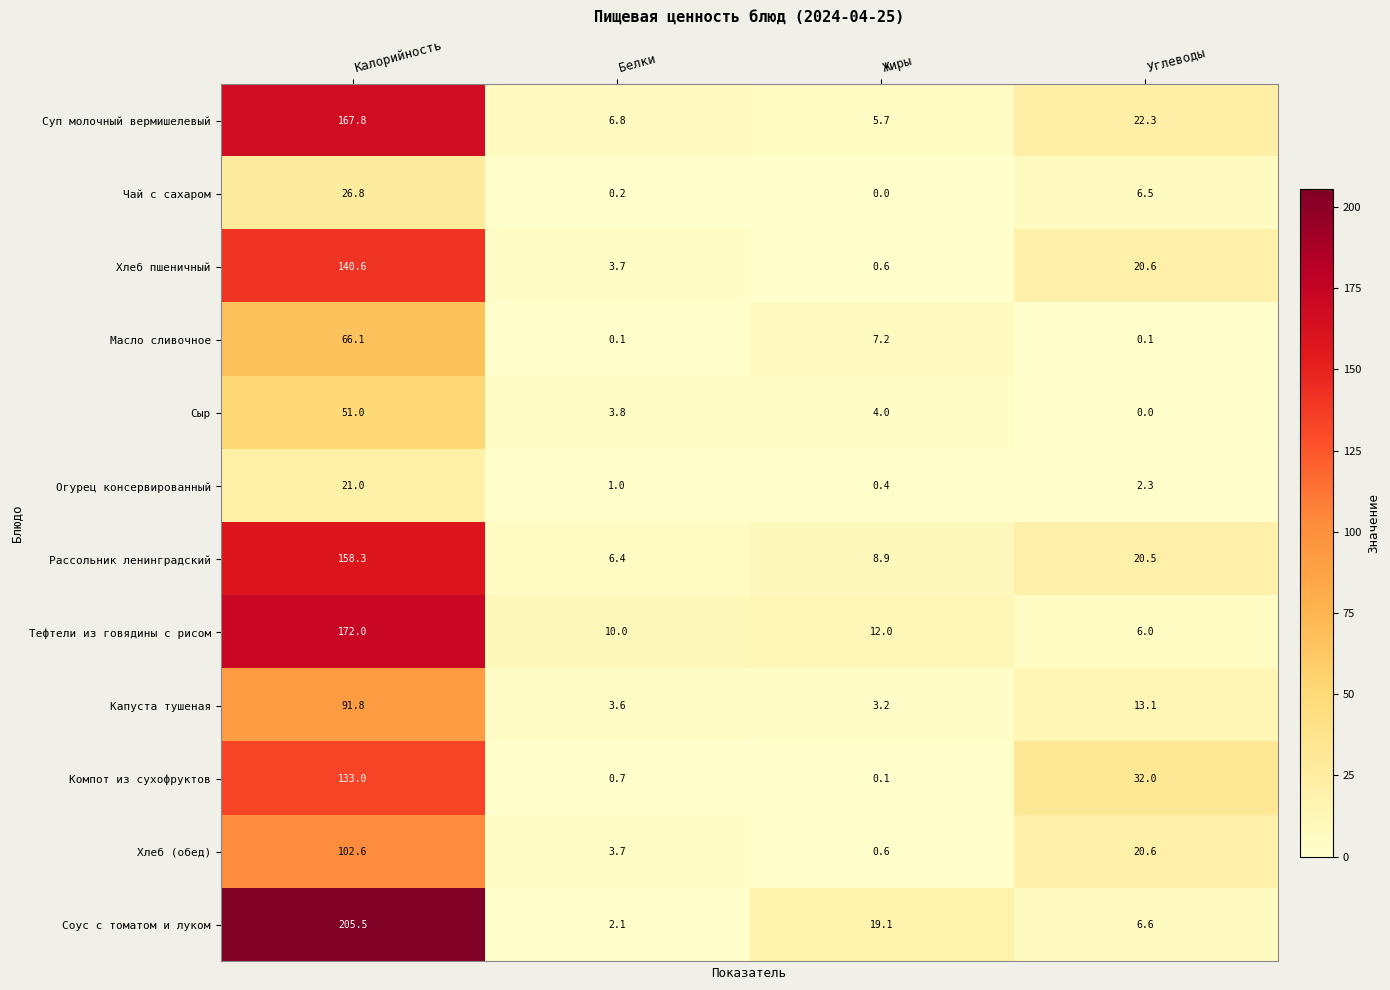

Which category has the highest value across all series?

Калорийность